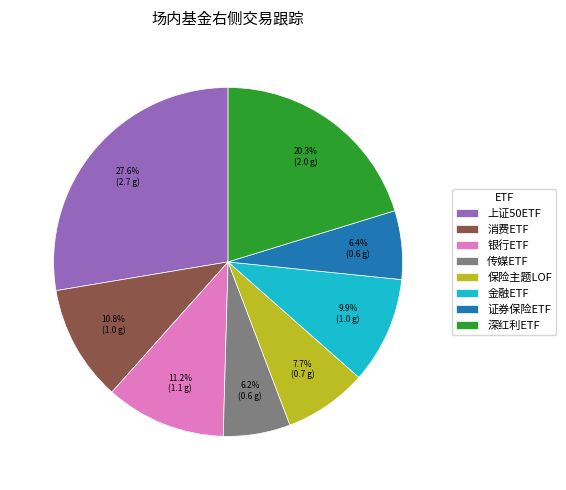

What percentage is the 金融ETF slice, to the nearest percent?

10%